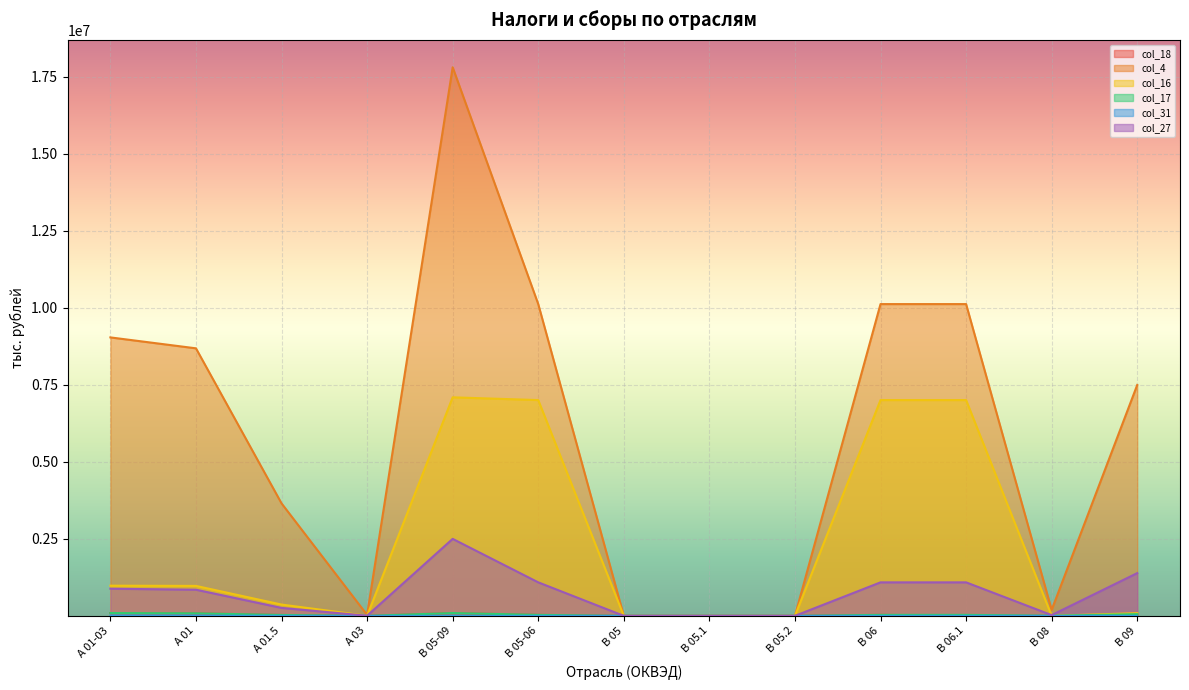

Does the chart display data point markers on the line(s)?

No